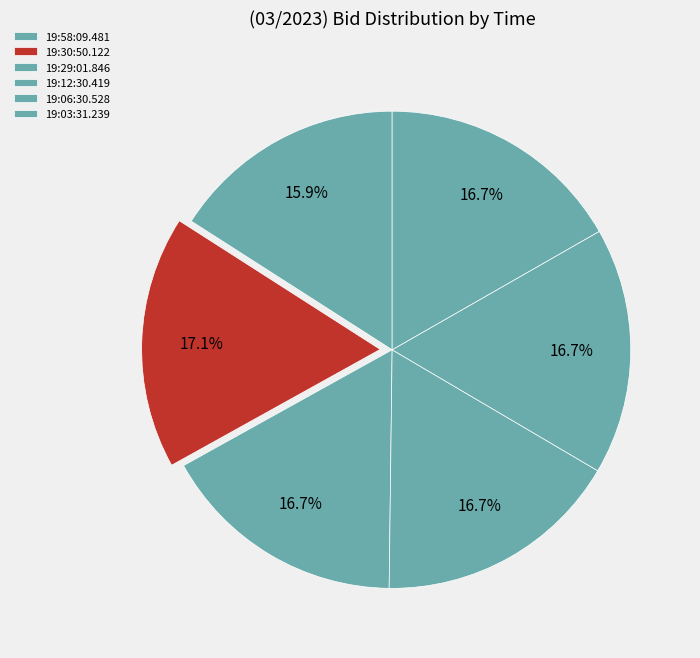

To the nearest percent, what portion does 19:12:30.419 represent?

17%